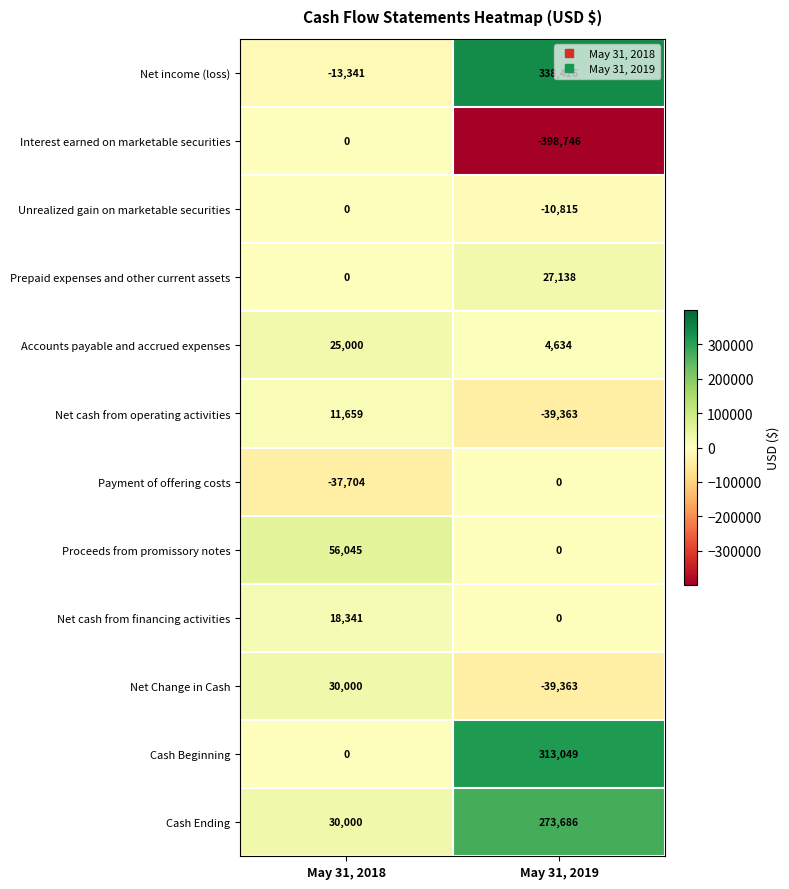

Which series has the widest spread of values?

Interest earned on marketable securities